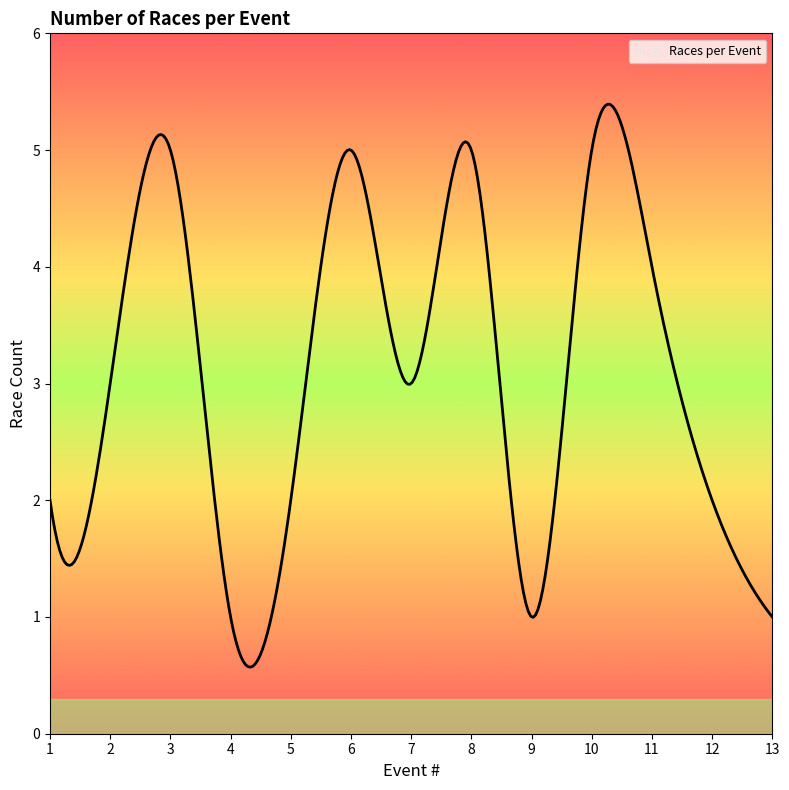

What is the maximum value shown in the chart?

5.4